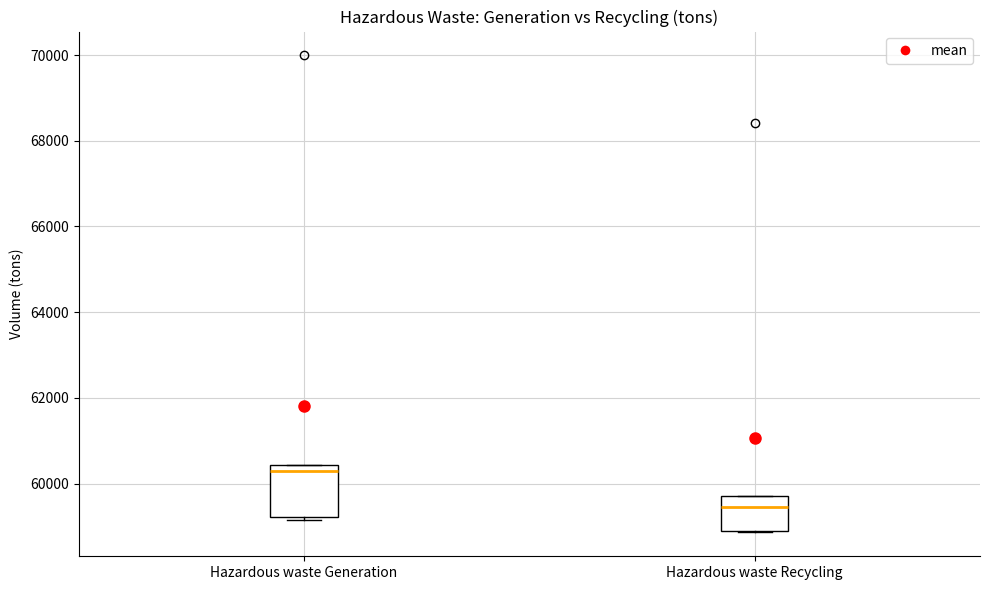

Reading left to right, transcribe this box plot: for each box, give where its median line is, the range the box spans, and where its two whiskers end, as read against the y-axis. The values are not printed on the chart, so give them approximately, as read against the axis.

Hazardous waste Generation: median 60400 (just below the box's upper edge), box 59200 to 60400, whiskers 59200 to 60400
Hazardous waste Recycling: median 59400, box 58800 to 59800, whiskers 58800 to 59800